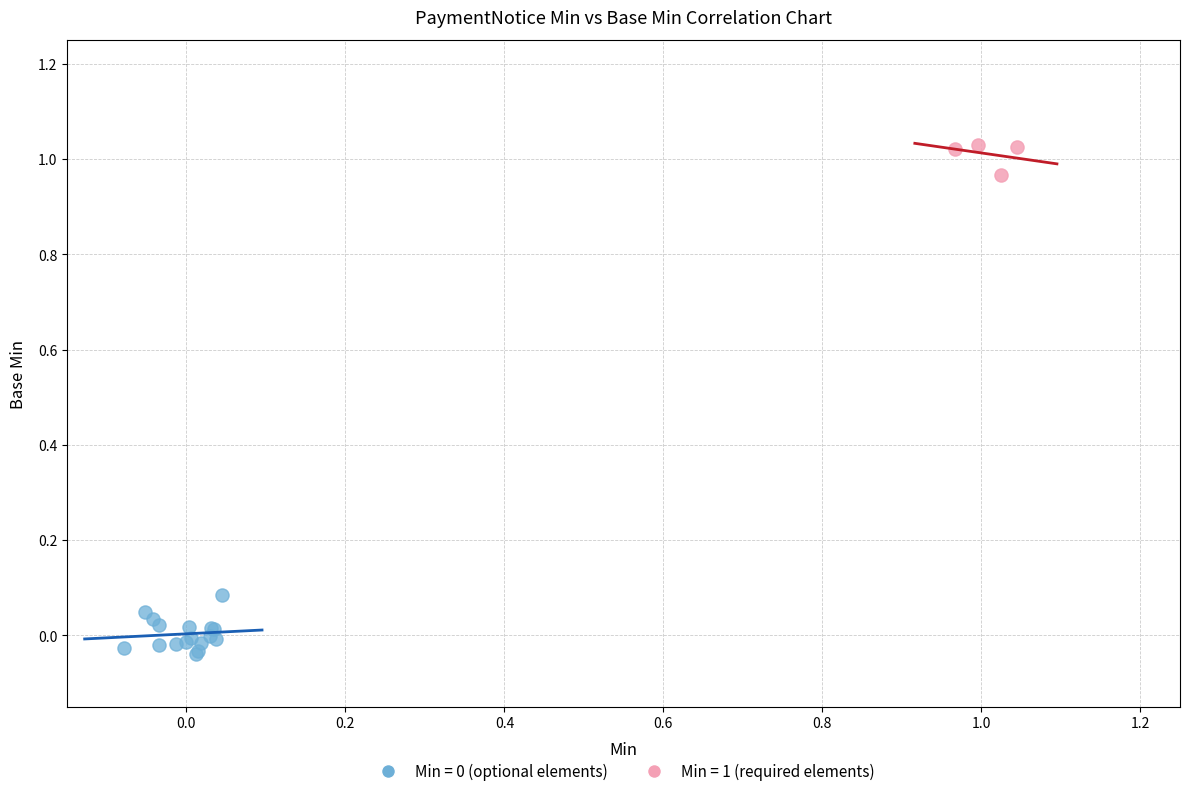

Which series contains the highest Y value?

Min = 1 (required elements)